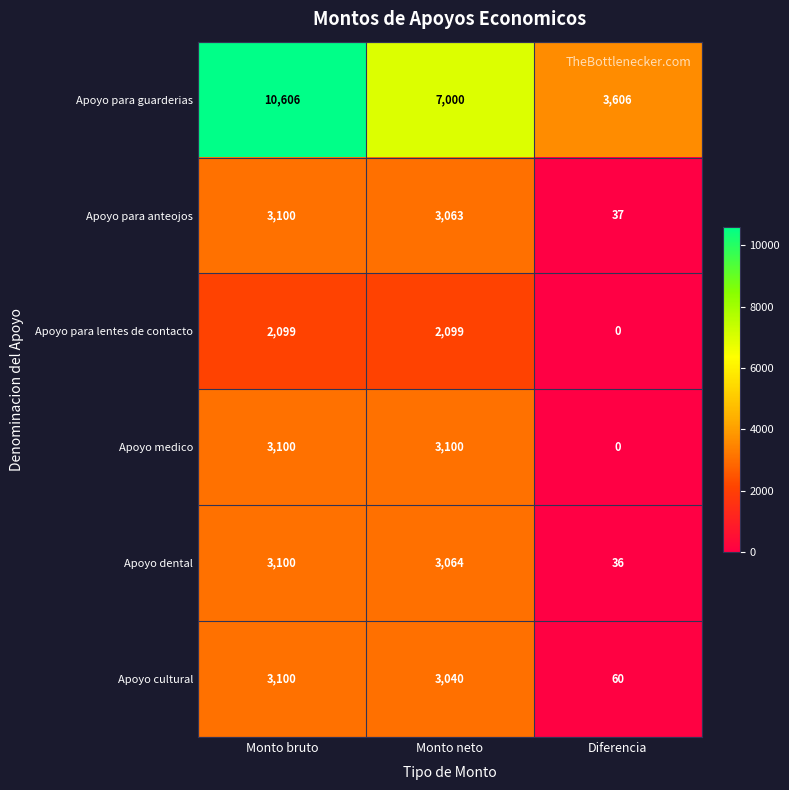

What is the spread (max minus min) of values at Monto bruto?

8507